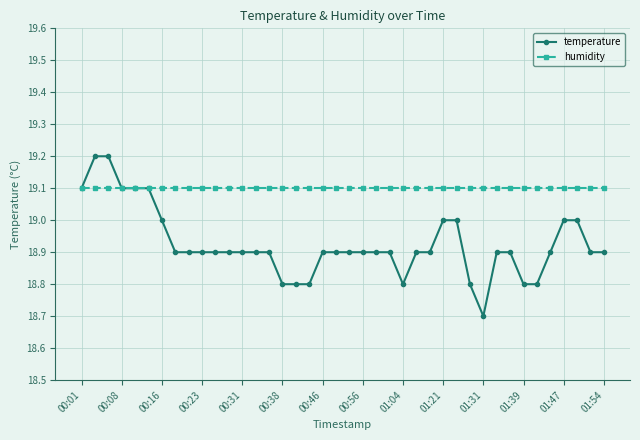

Which series has the largest total across all categories?

humidity